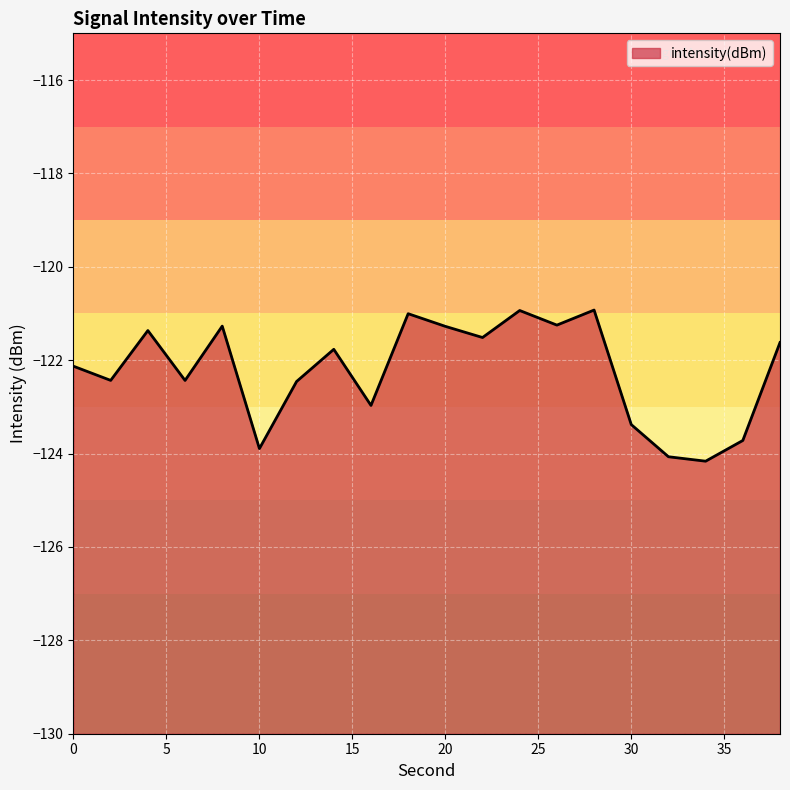

Rank the categories by value from lowest to highest.

34, 32, 10, 36, 30, 16, 12, 6, 2, 0, 14, 38, 22, 4, 20, 8, 26, 18, 24, 28